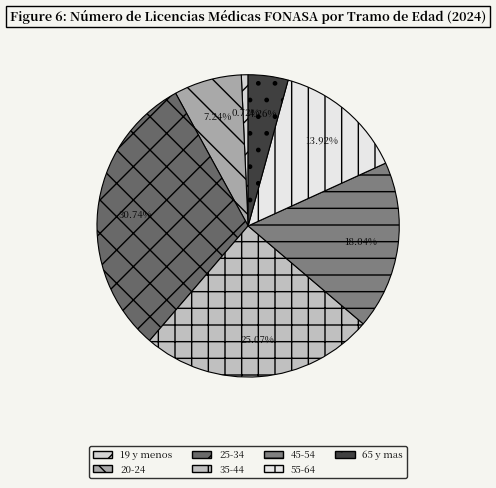

To the nearest percent, what portion does 65 y mas represent?

4%